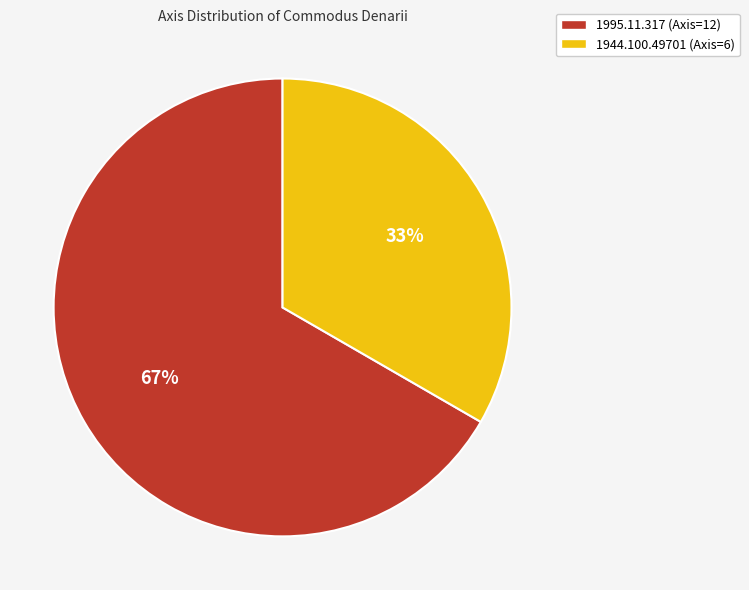

Which category has the biggest portion of the pie?

1995.11.317 (Axis=12)